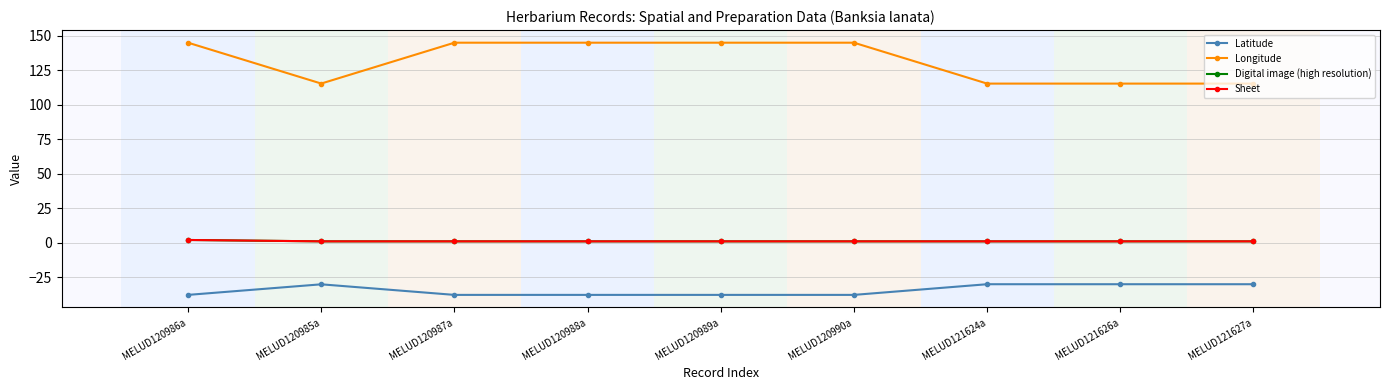

Is this an area chart (filled region under the line)?

No